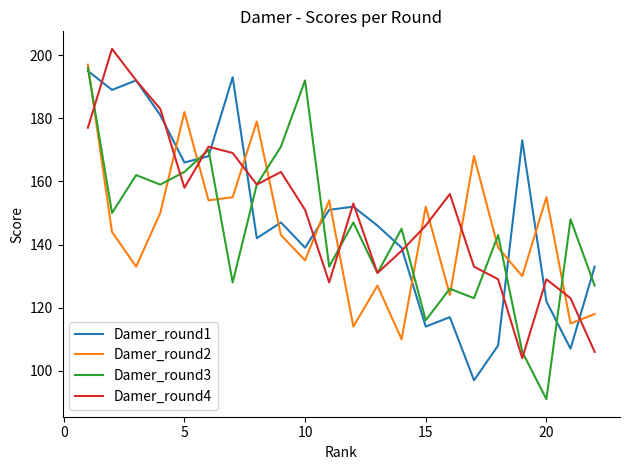

What is the minimum value for Damer_round1?

97